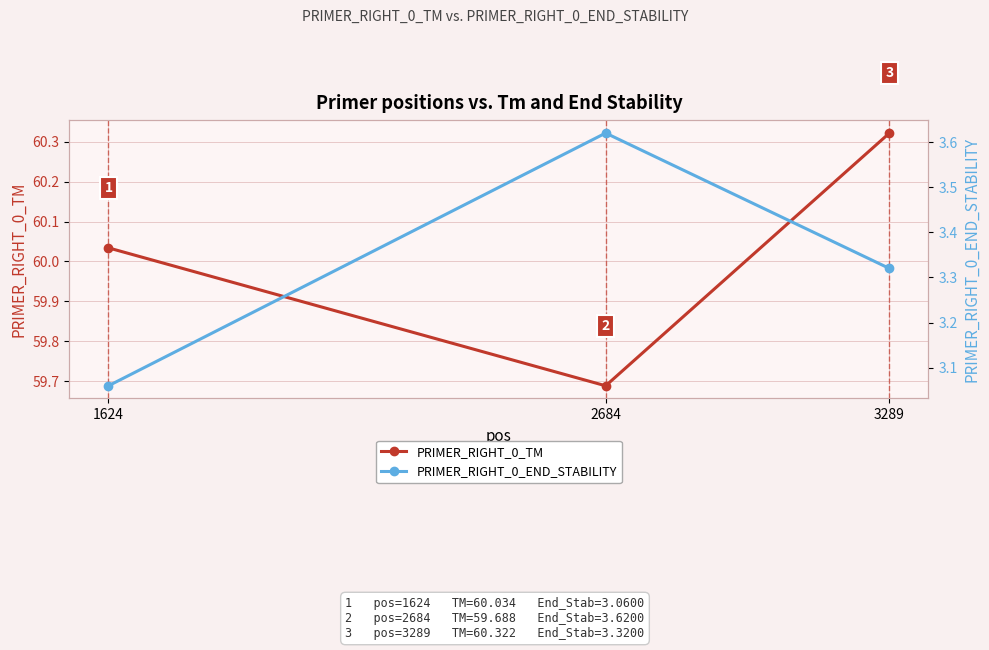

What is the sum of all PRIMER_RIGHT_0_END_STABILITY values?

10.0